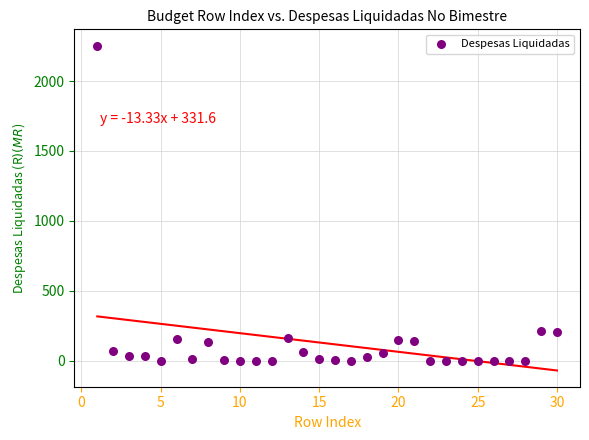

What is the range of Y values (max minus min)?

2253.2